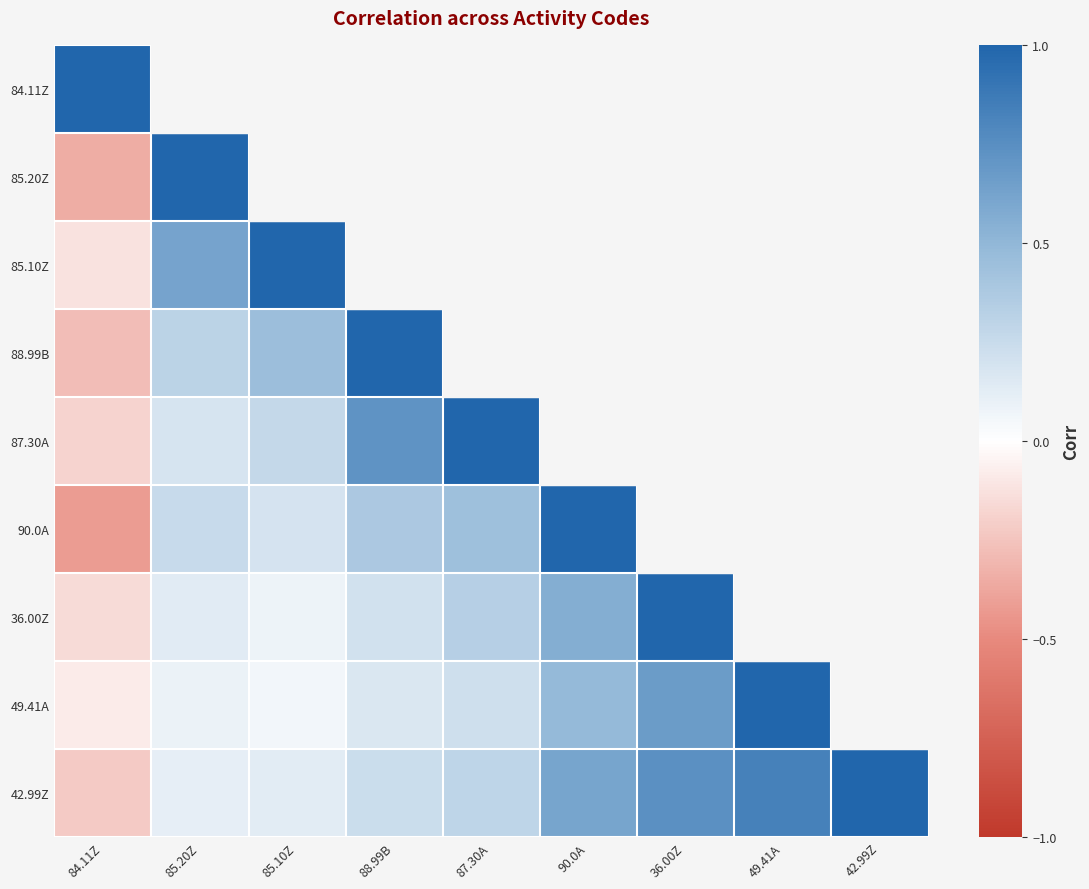

Between 85.10Z and 87.30A, which is larger?

85.10Z